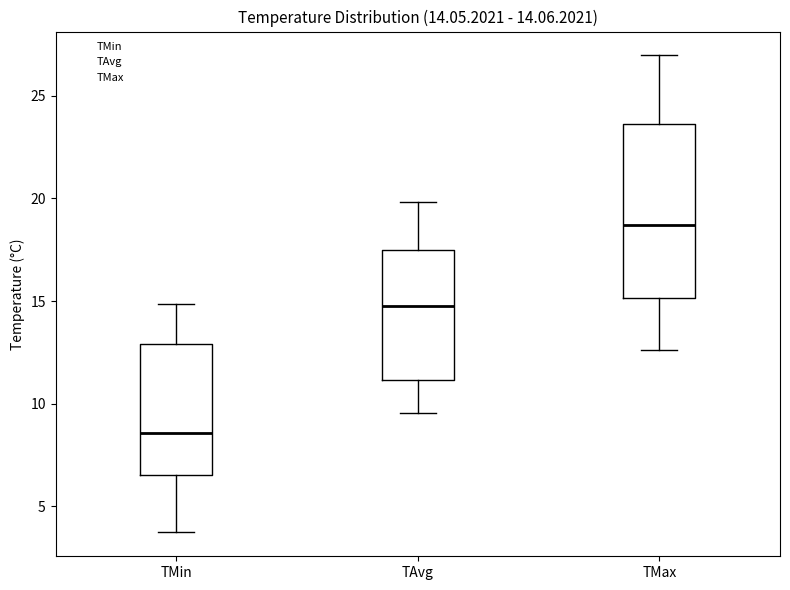

Which box has the lowest median line?

TMin